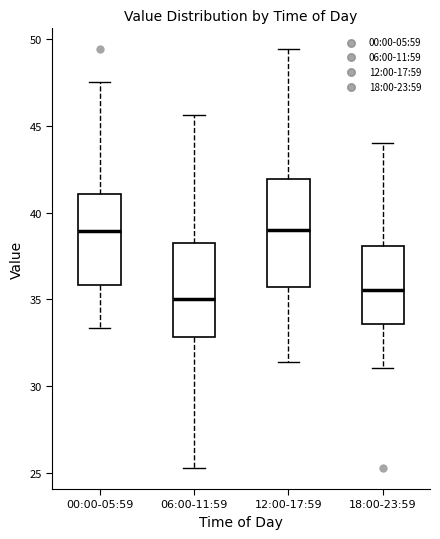

Where does the upper whisker of the box for 06:00-11:59 end on the y-axis? The values are not printed on the chart, so give them approximately, as read against the axis.

45.5